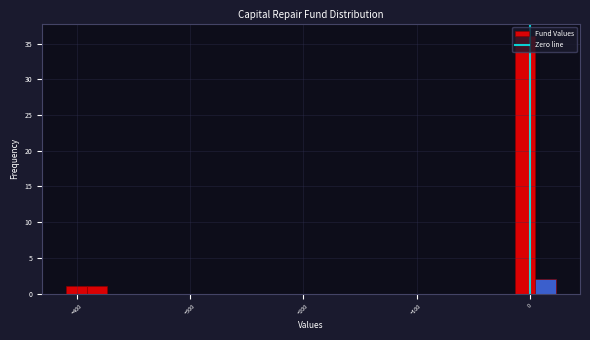

Read against the x-axis, roughly where is the centre of the tallest bar?

0